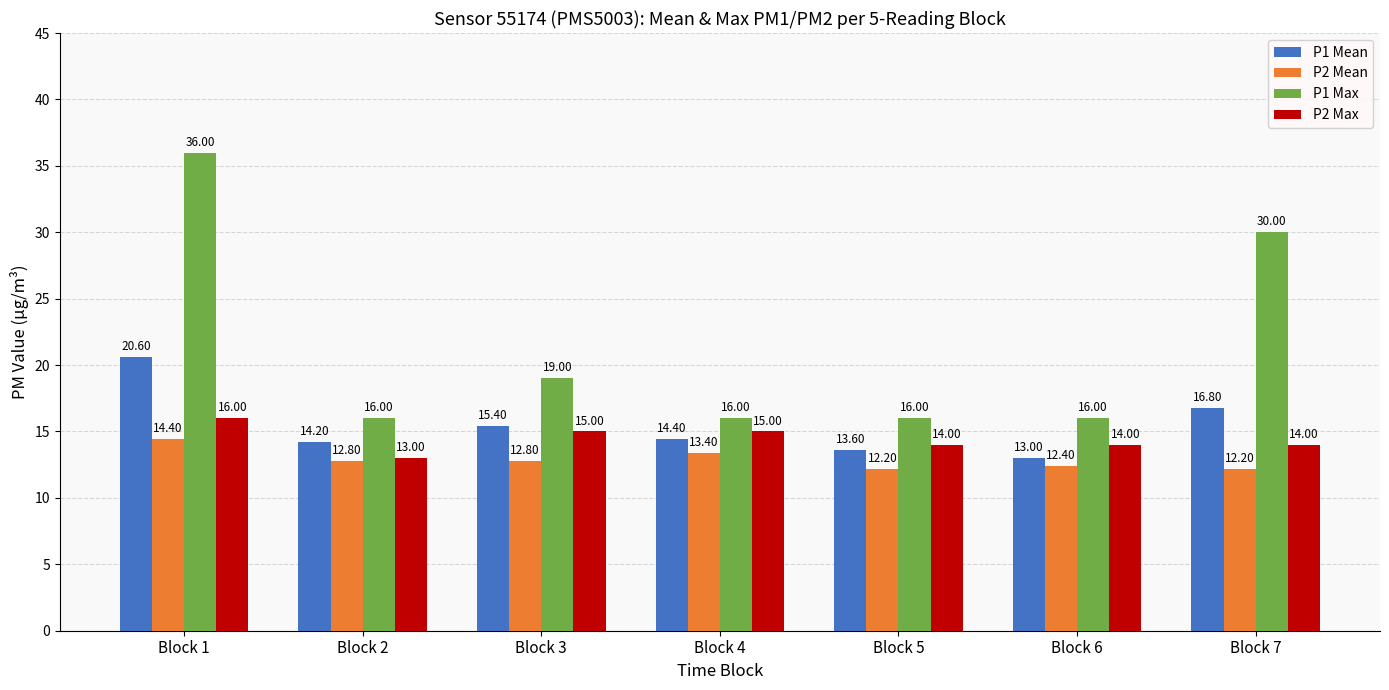

Read the P1 Mean value at Block 5.

13.6